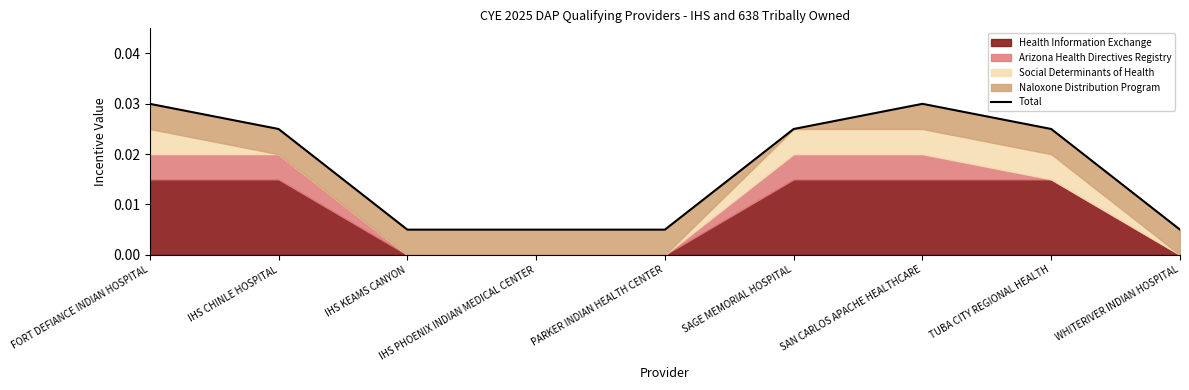

Between IHS PHOENIX INDIAN MEDICAL CENTER and SAGE MEMORIAL HOSPITAL, which is larger?

SAGE MEMORIAL HOSPITAL